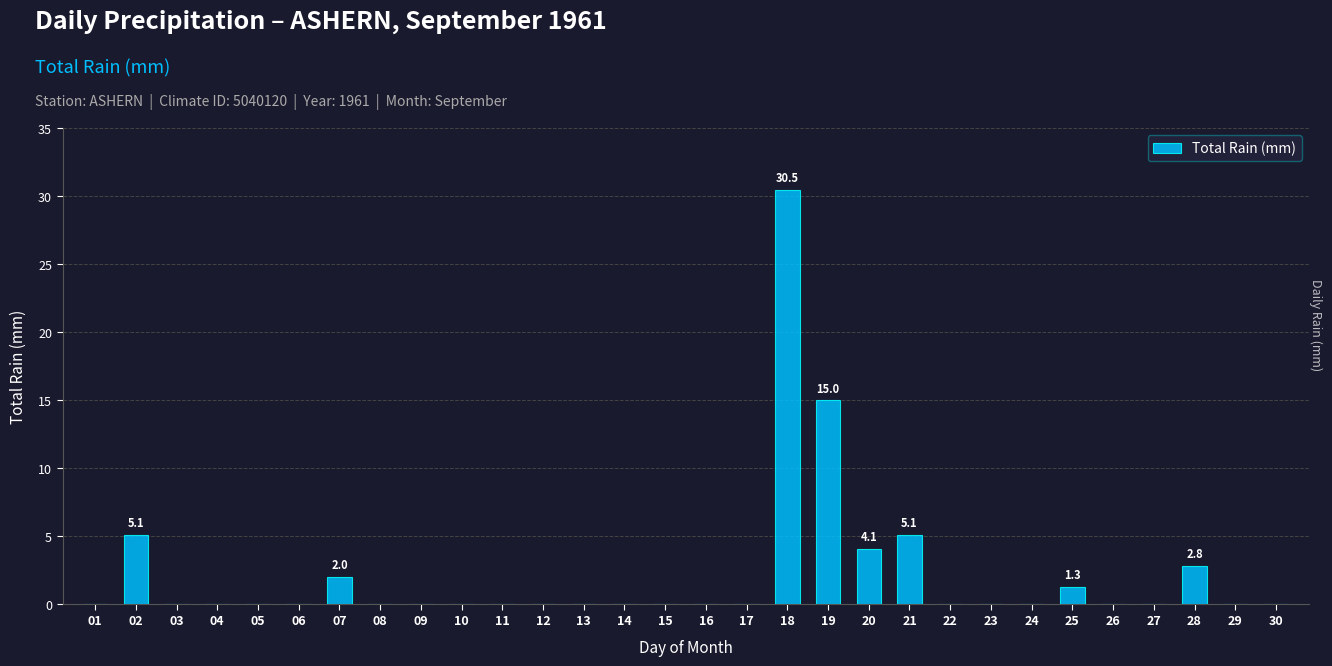

What is the average value?

2.2